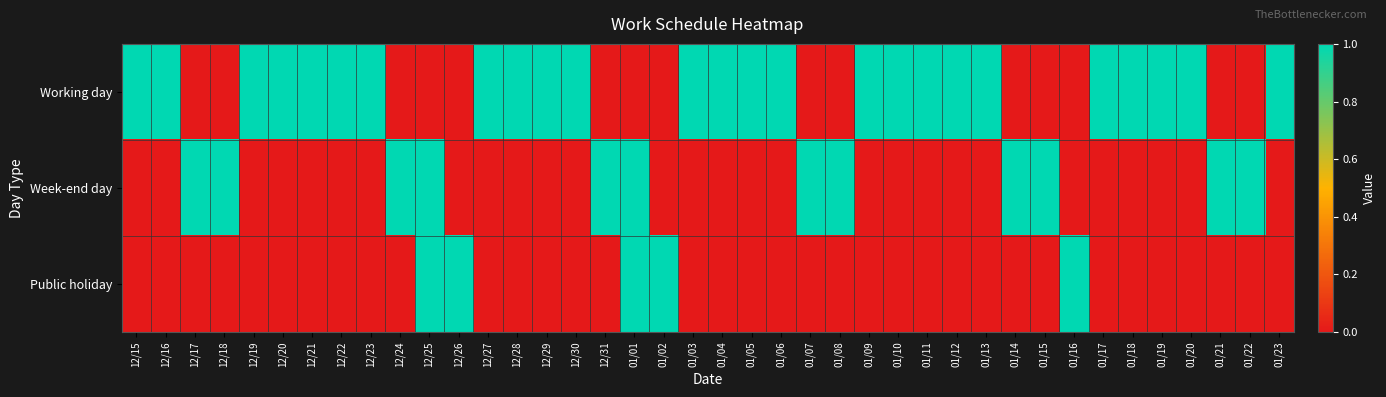

Reading left to right, what are all the values shown in this chart?

Working day: 12/15=1	12/16=1	12/17=0	12/18=0	12/19=1	12/20=1	12/21=1	12/22=1	12/23=1	12/24=0	12/25=0	12/26=0	12/27=1	12/28=1	12/29=1	12/30=1	12/31=0	01/01=0	01/02=0	01/03=1	01/04=1	01/05=1	01/06=1	01/07=0	01/08=0	01/09=1	01/10=1	01/11=1	01/12=1	01/13=1	01/14=0	01/15=0	01/16=0	01/17=1	01/18=1	01/19=1	01/20=1	01/21=0	01/22=0	01/23=1
Week-end day: 12/15=0	12/16=0	12/17=1	12/18=1	12/19=0	12/20=0	12/21=0	12/22=0	12/23=0	12/24=1	12/25=1	12/26=0	12/27=0	12/28=0	12/29=0	12/30=0	12/31=1	01/01=1	01/02=0	01/03=0	01/04=0	01/05=0	01/06=0	01/07=1	01/08=1	01/09=0	01/10=0	01/11=0	01/12=0	01/13=0	01/14=1	01/15=1	01/16=0	01/17=0	01/18=0	01/19=0	01/20=0	01/21=1	01/22=1	01/23=0
Public holiday: 12/15=0	12/16=0	12/17=0	12/18=0	12/19=0	12/20=0	12/21=0	12/22=0	12/23=0	12/24=0	12/25=1	12/26=1	12/27=0	12/28=0	12/29=0	12/30=0	12/31=0	01/01=1	01/02=1	01/03=0	01/04=0	01/05=0	01/06=0	01/07=0	01/08=0	01/09=0	01/10=0	01/11=0	01/12=0	01/13=0	01/14=0	01/15=0	01/16=1	01/17=0	01/18=0	01/19=0	01/20=0	01/21=0	01/22=0	01/23=0